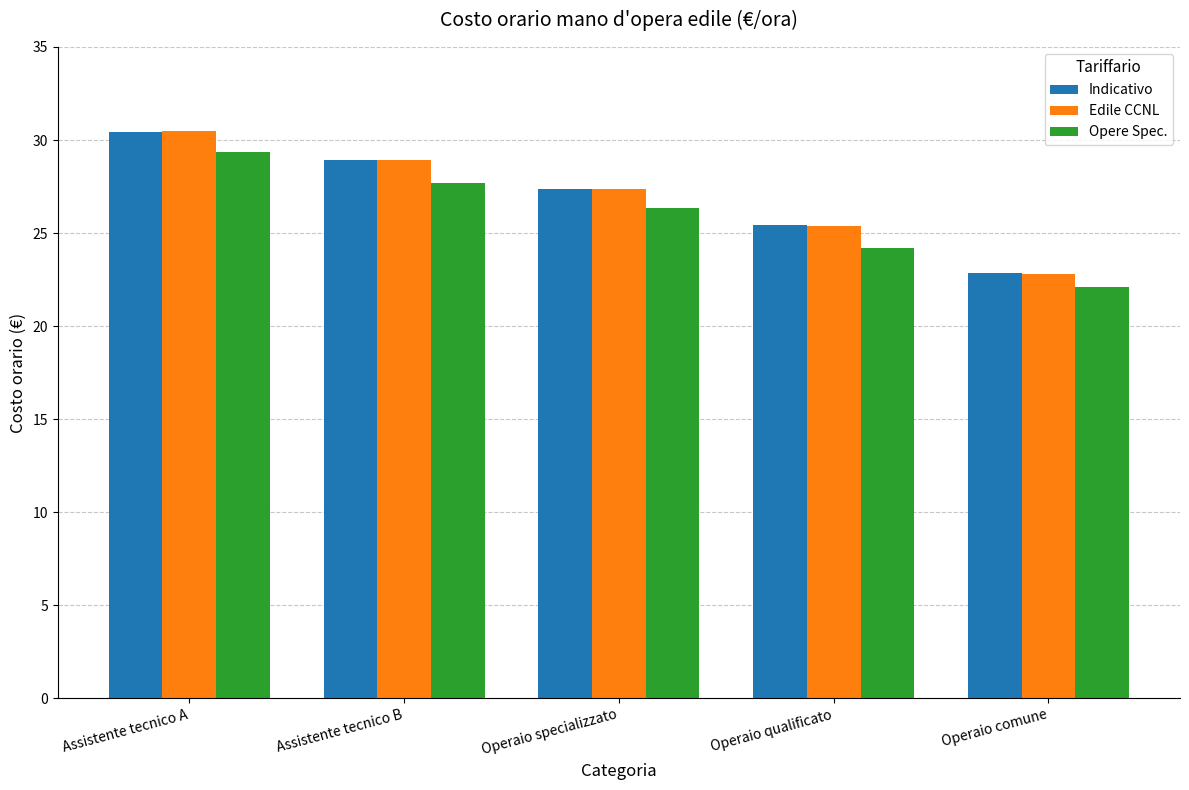

What are all the series names shown in the legend?

Indicativo, Edile CCNL, Opere Spec.